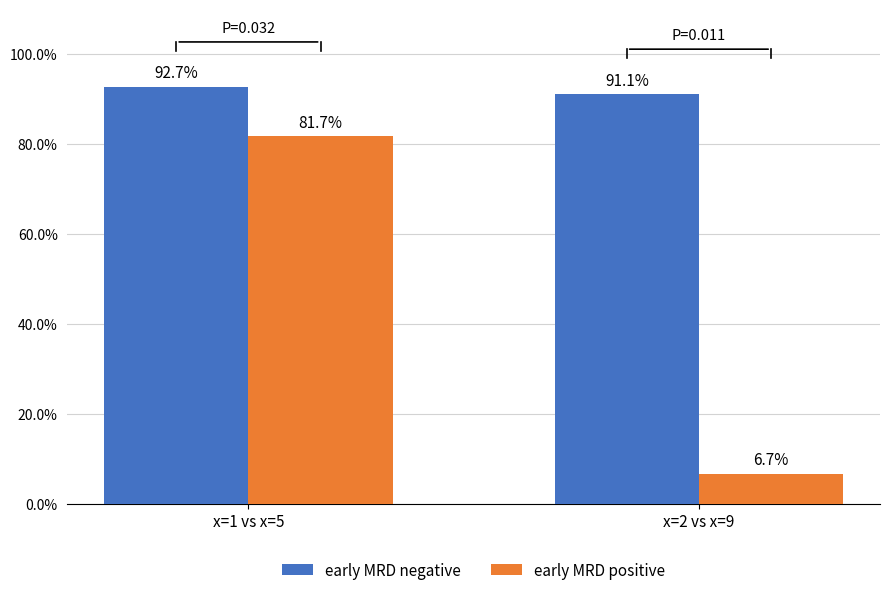

Are the bars horizontal?

No